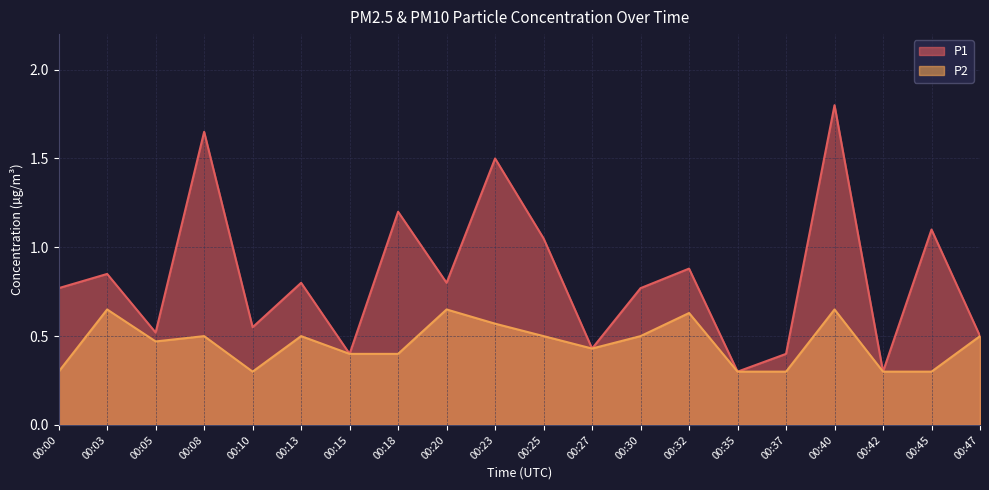

What value does the P1 series have at 00:13?

0.8